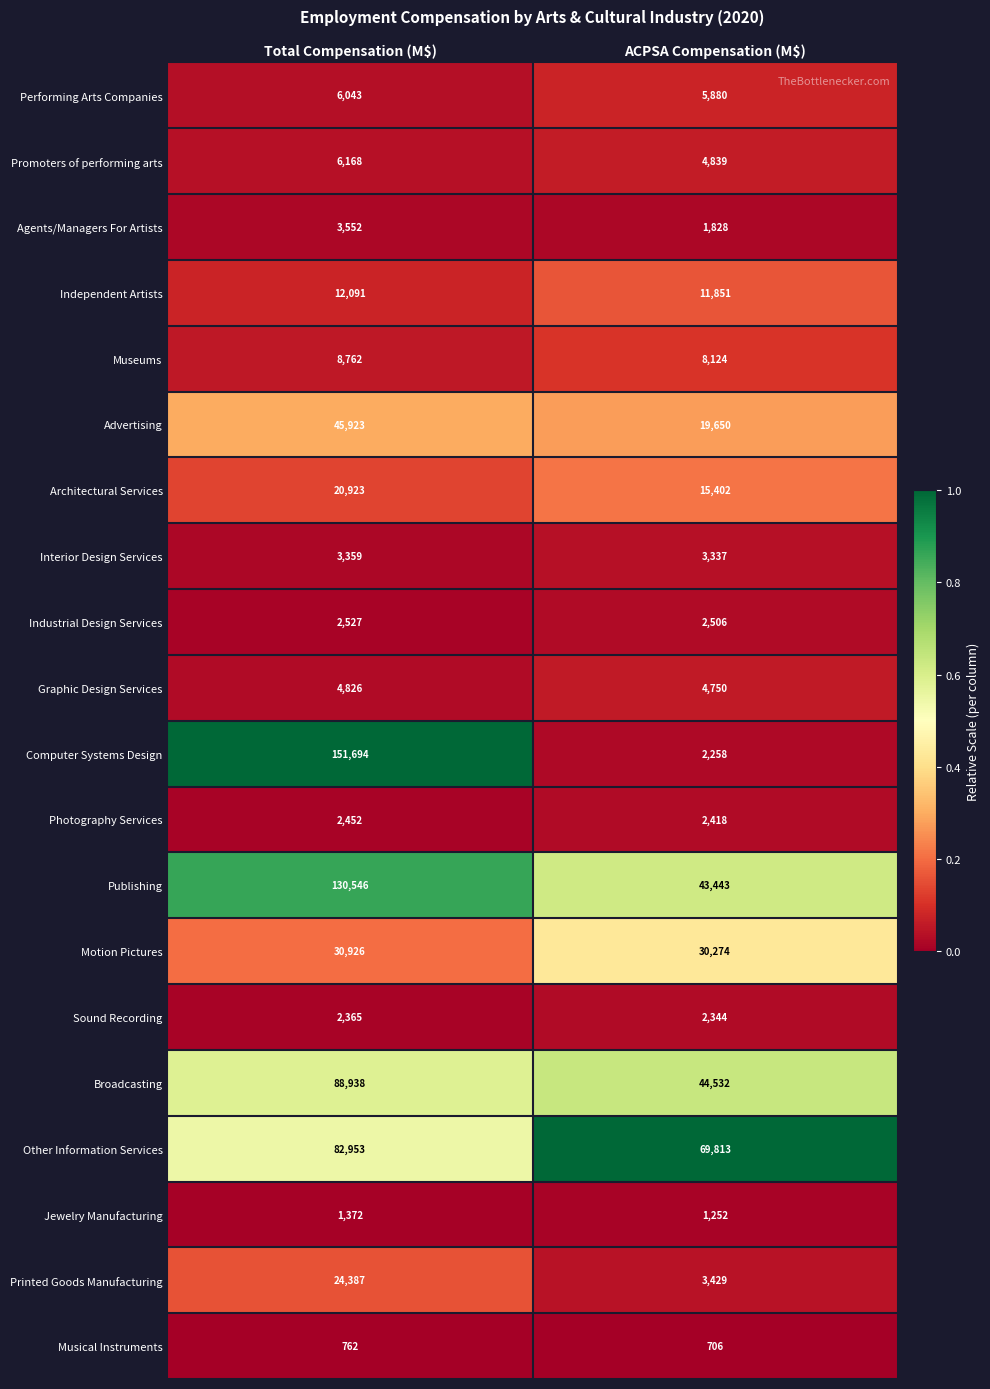

At Total Compensation (M$), list the series in order from smallest to largest.

Musical Instruments, Jewelry Manufacturing, Sound Recording, Photography Services, Industrial Design Services, Interior Design Services, Agents/Managers For Artists, Graphic Design Services, Performing Arts Companies, Promoters of performing arts, Museums, Independent Artists, Architectural Services, Printed Goods Manufacturing, Motion Pictures, Advertising, Other Information Services, Broadcasting, Publishing, Computer Systems Design